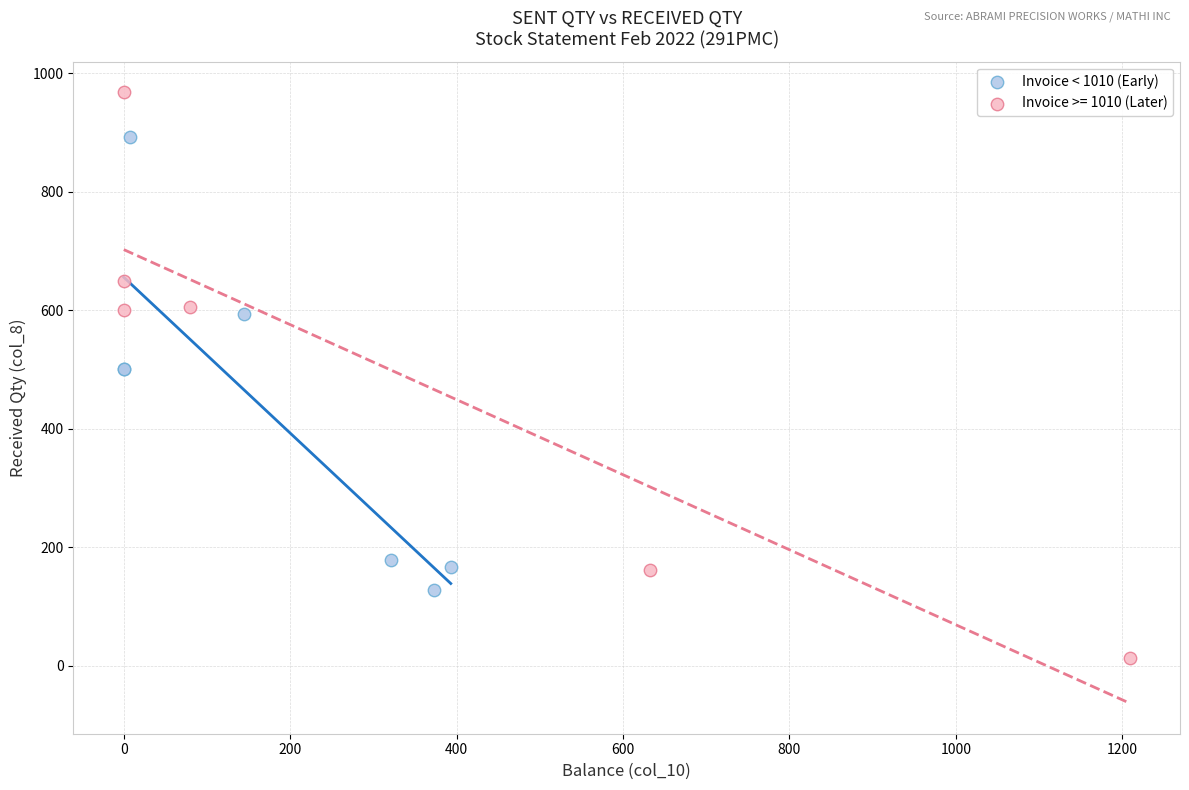

Which series reaches the maximum Y coordinate?

Invoice >= 1010 (Later)